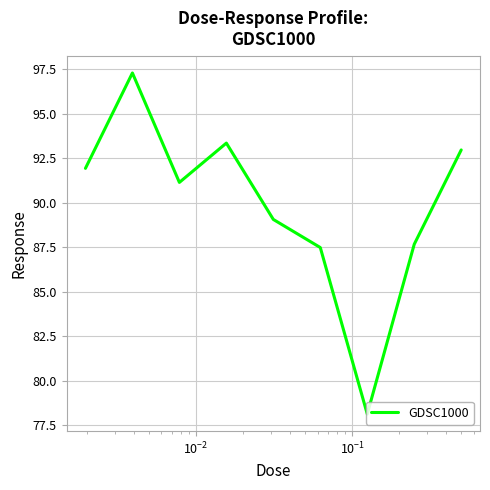

What is the maximum value shown in the chart?

97.3